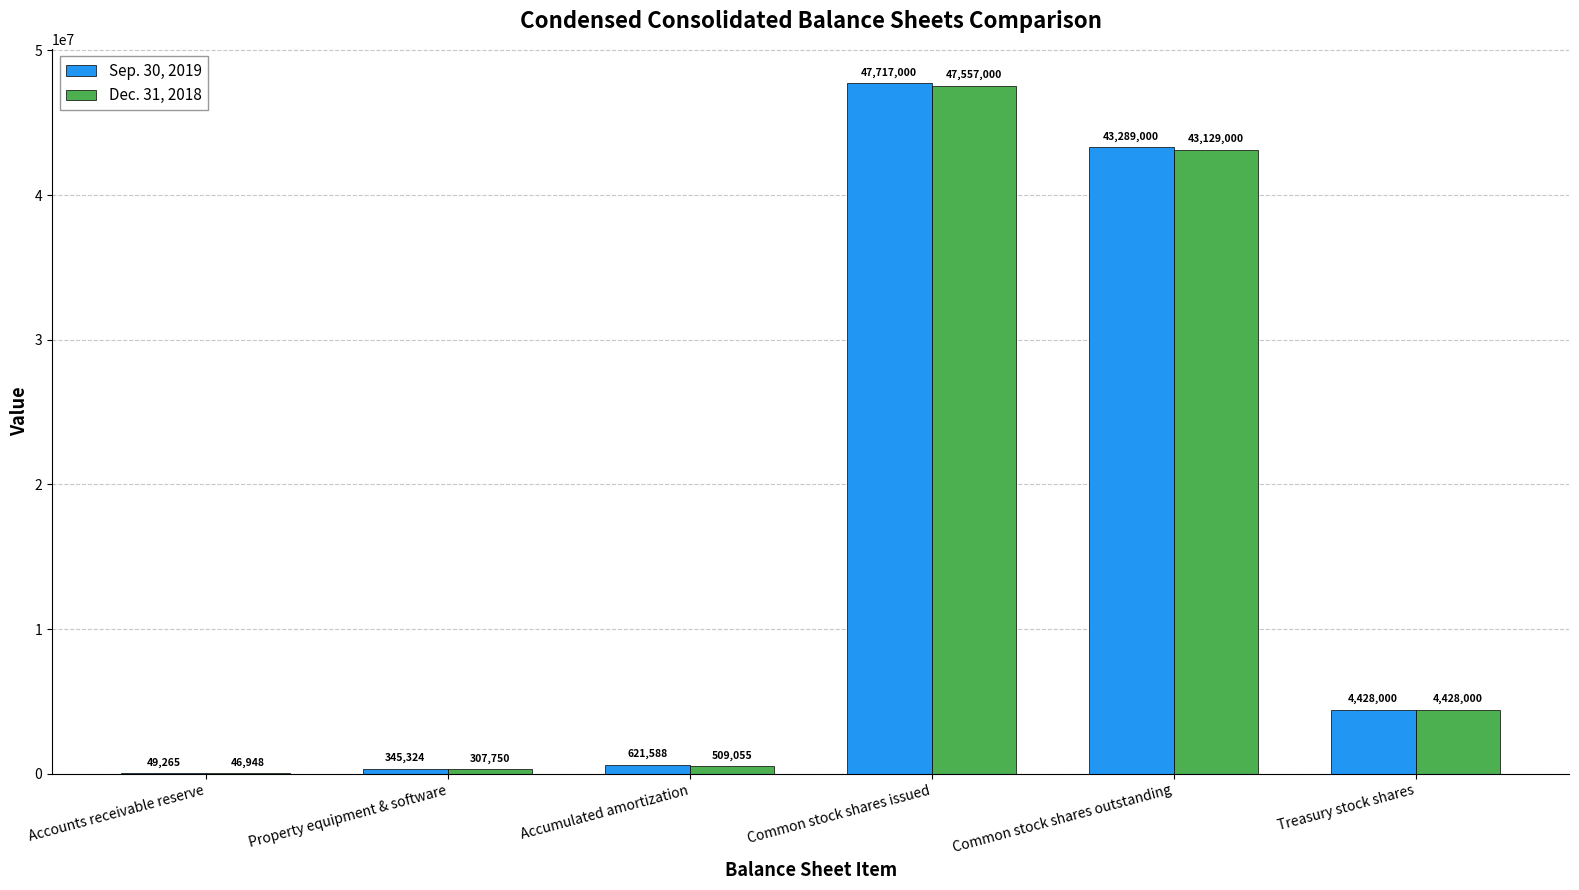

Between Accumulated amortization and Common stock shares outstanding, which series saw the biggest shift?

Sep. 30, 2019